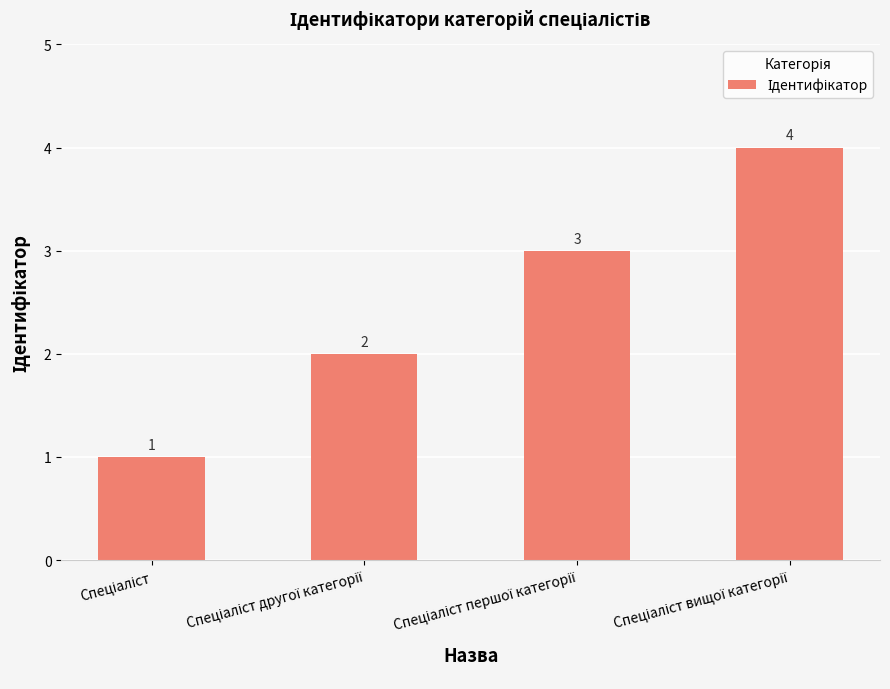

What is the minimum value shown in the chart?

1